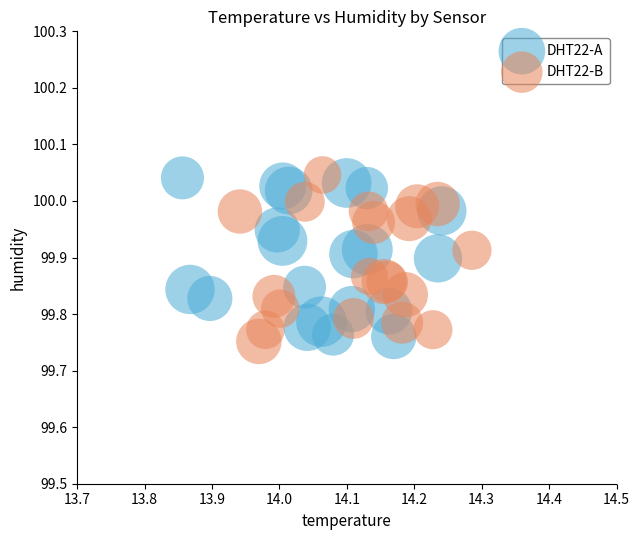

What are all the series names shown in the legend?

DHT22-A, DHT22-B